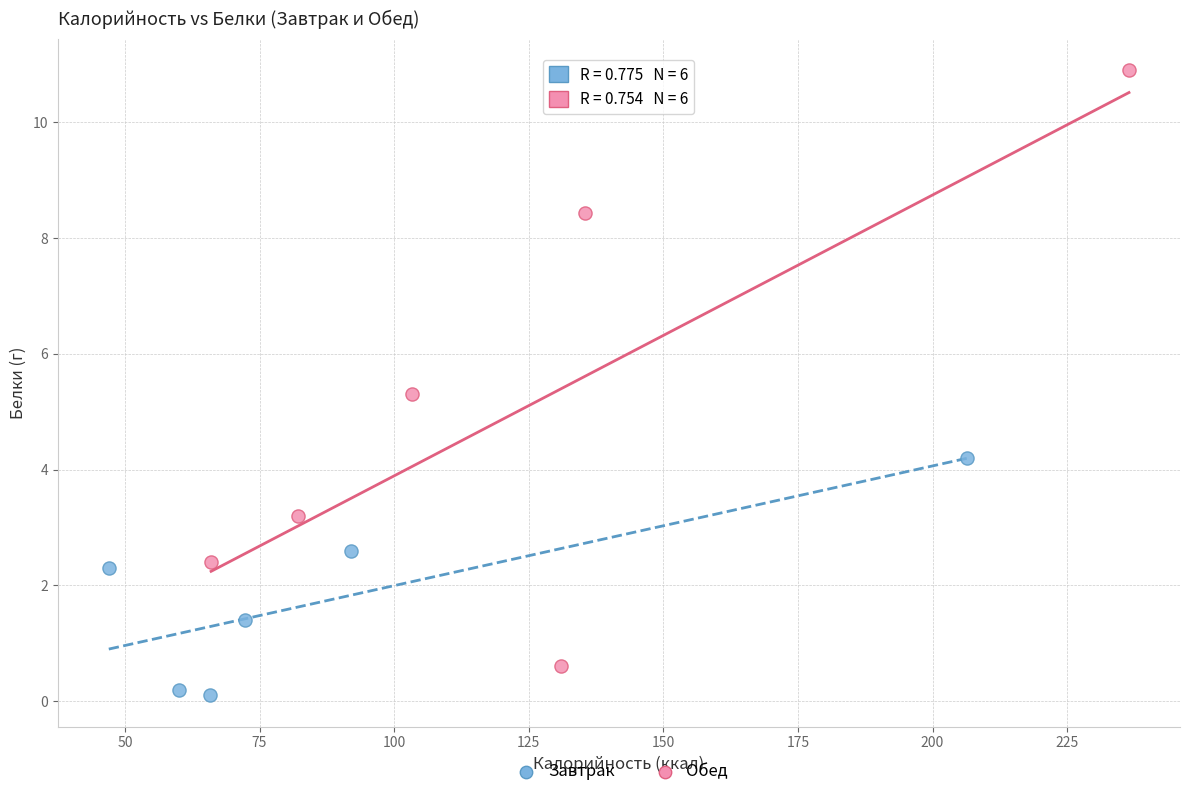

Which series reaches the minimum Y coordinate?

Завтрак